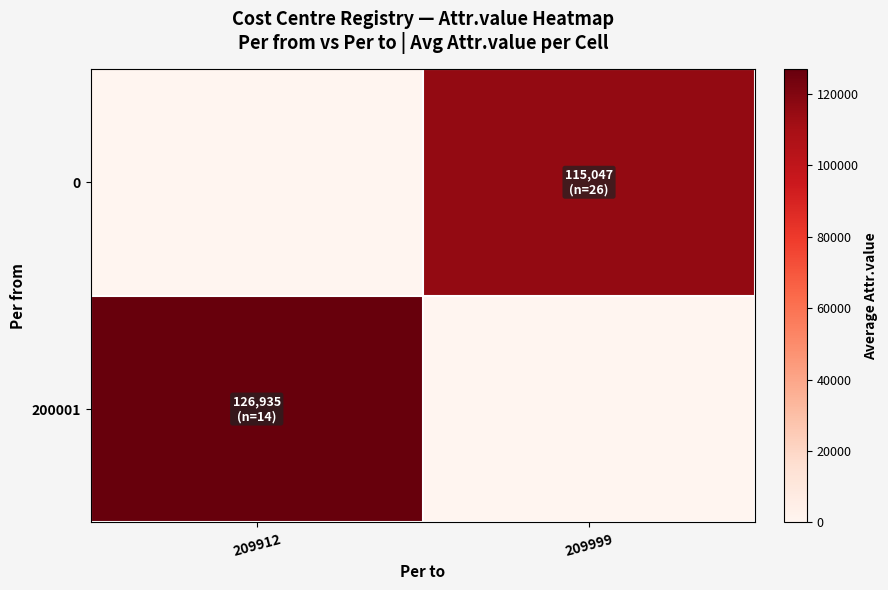

Between 209999 and 209912, which is larger?

209999